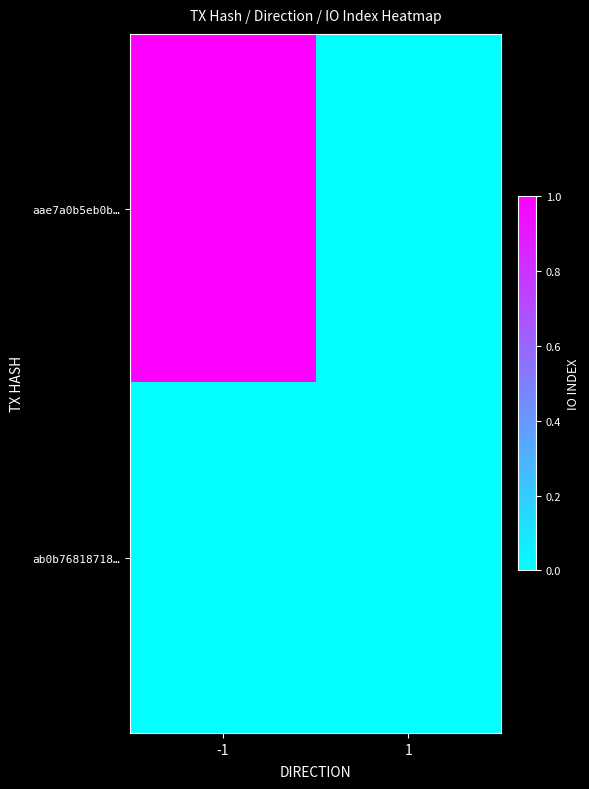

How many data points does each series have?

2